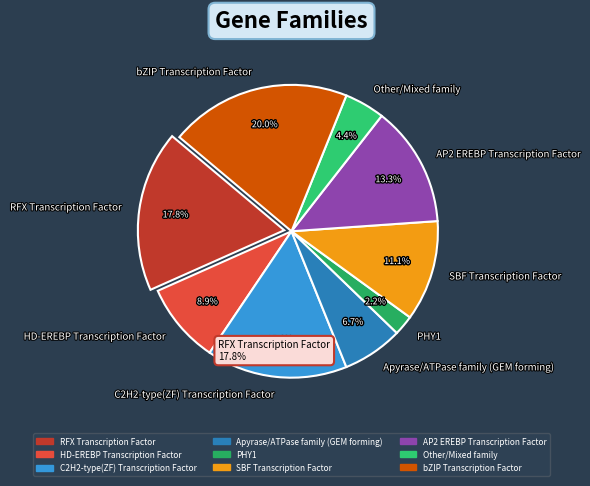

How many slices are in this pie chart?

9